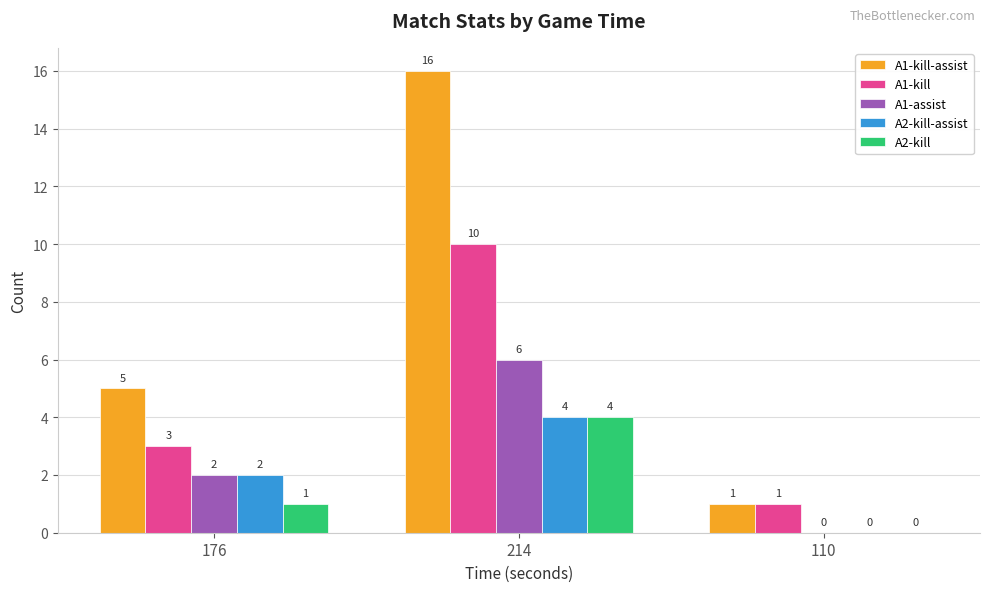

What are all the series names shown in the legend?

A1-kill-assist, A1-kill, A1-assist, A2-kill-assist, A2-kill